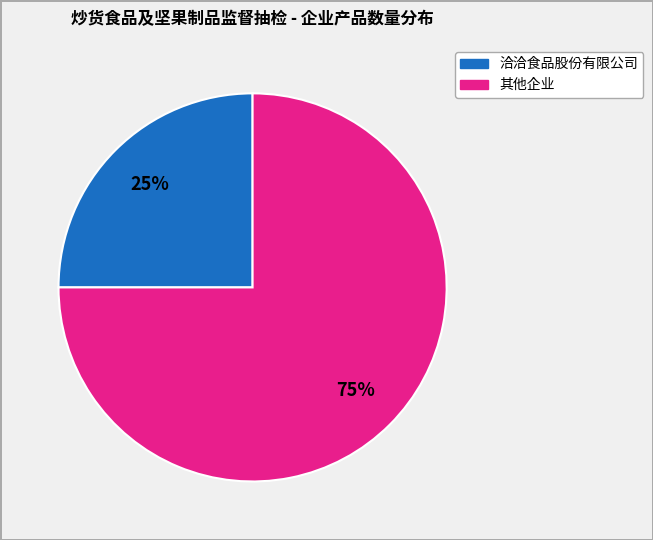

To the nearest percent, what is the average slice percentage?

50%